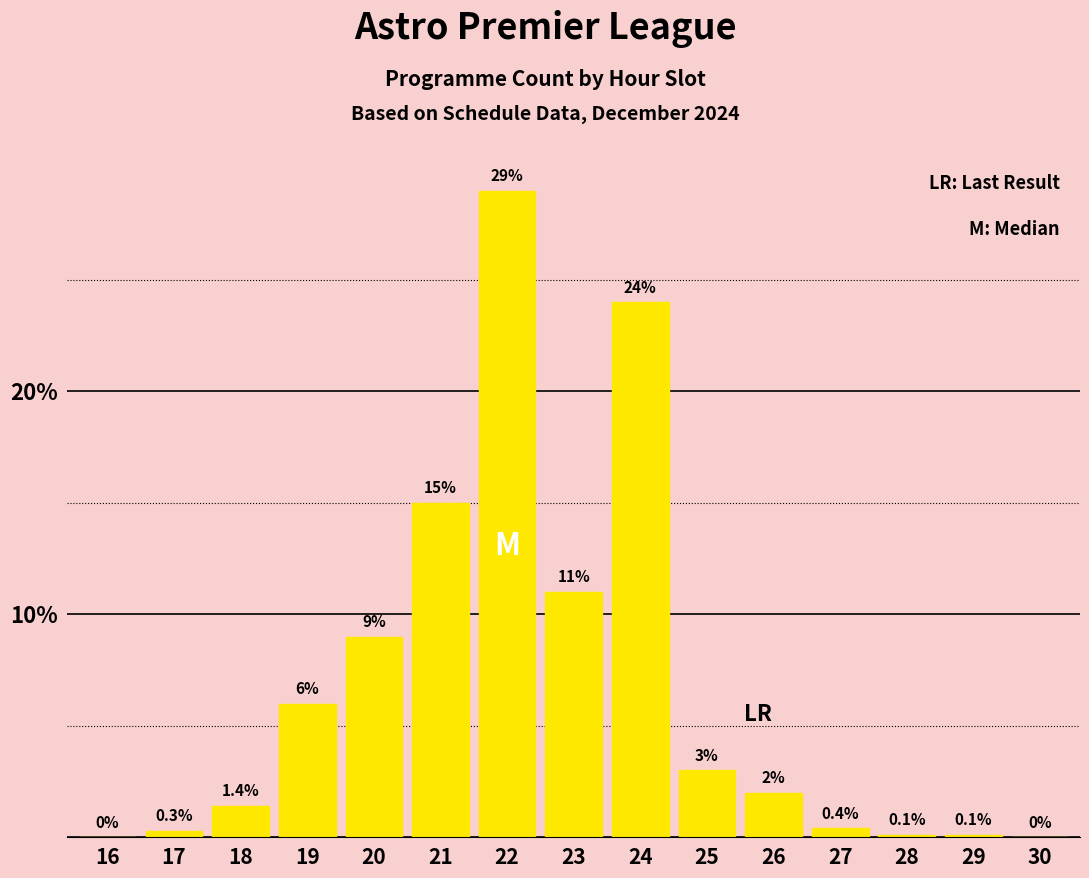

Reading right to left, what are all the values shown in this chart?

30=0.0	29=0.1	28=0.1	27=0.4	26=2.0	25=3.0	24=24.0	23=11.0	22=29.0	21=15.0	20=9.0	19=6.0	18=1.4	17=0.3	16=0.0